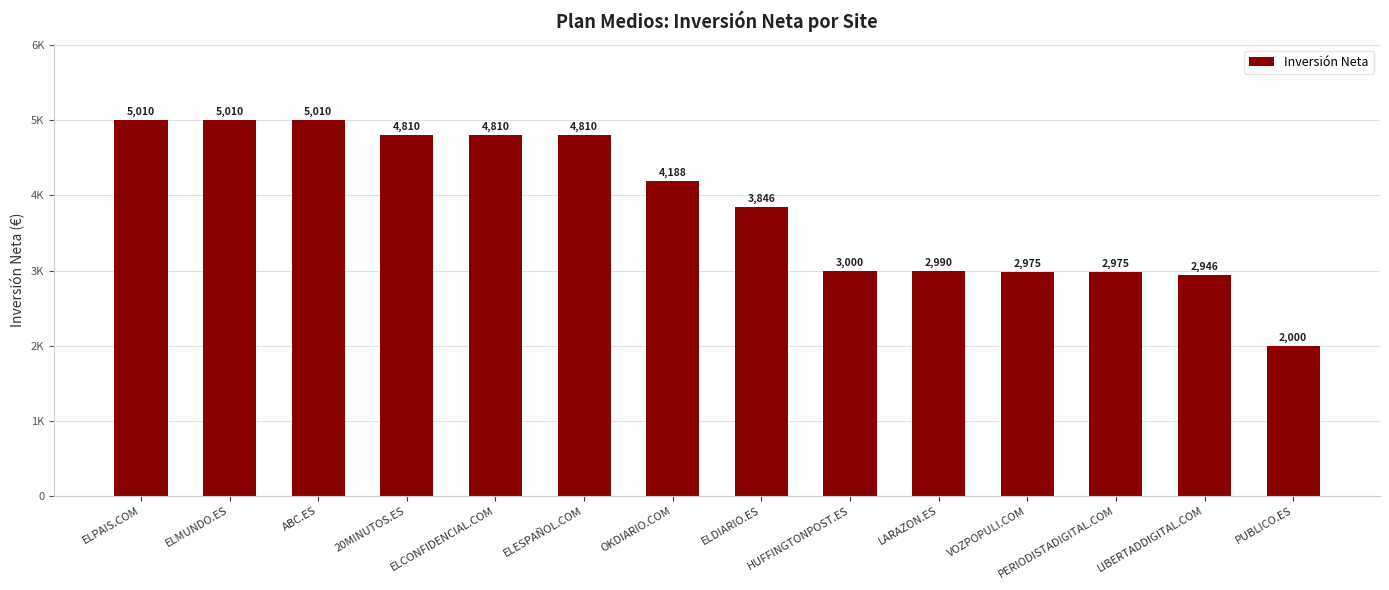

Reading right to left, list all the values displayed in this chart.

2000.0	2946.2	2975.0	2975.0	2990.3	3000.0	3845.9	4187.5	4810.0	4810.0	4810.0	5010.0	5010.0	5010.0